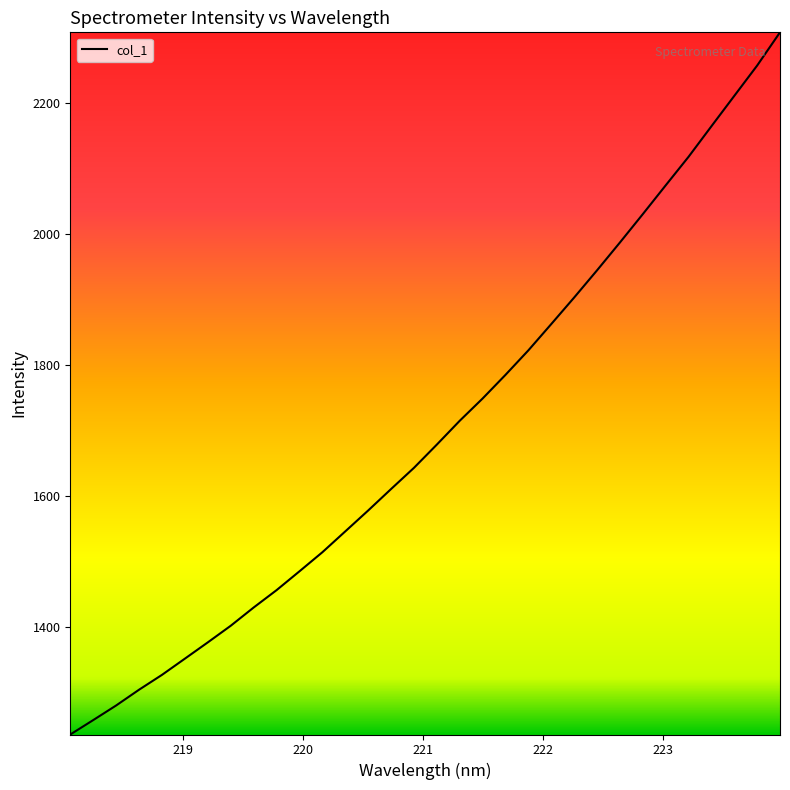

What is the minimum value shown in the chart?

1236.0